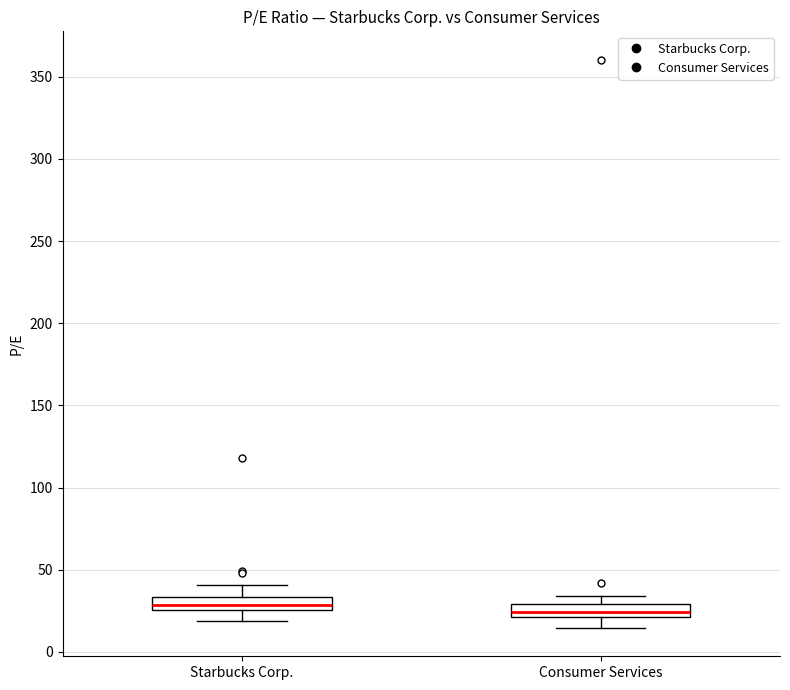

Where is the upper edge of the box for Consumer Services on the y-axis? The values are not printed on the chart, so give them approximately, as read against the axis.

30